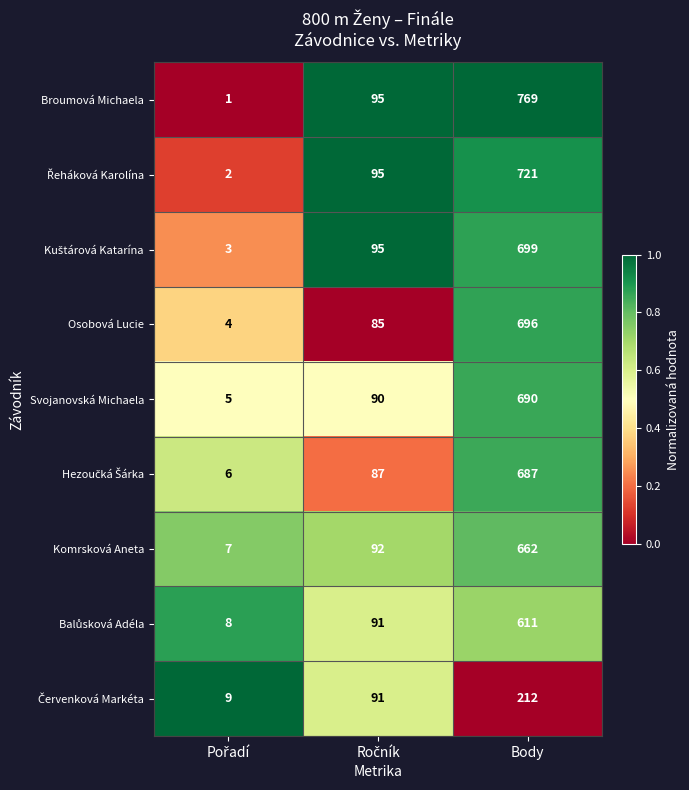

Which series has the largest range (max minus min)?

Broumová Michaela